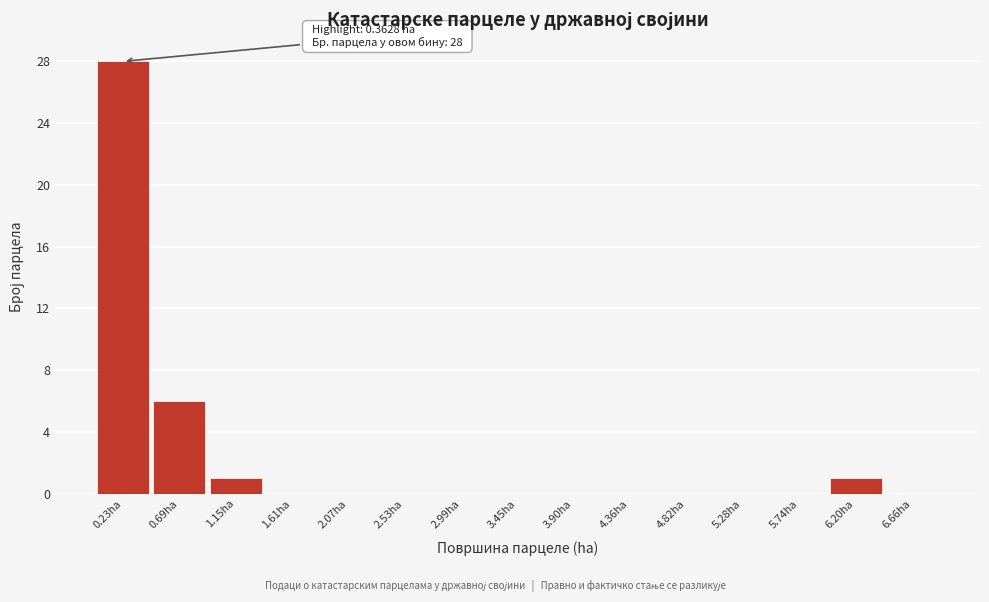

Which range on the x-axis has the tallest bar?

0.00 to 0.45